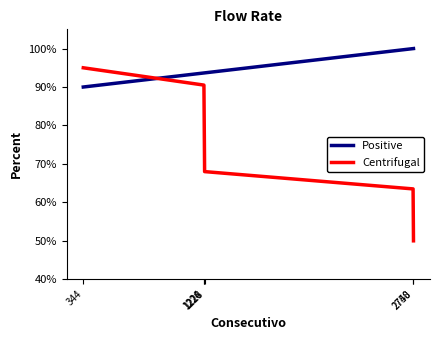

Which series has the widest spread of values?

Centrifugal